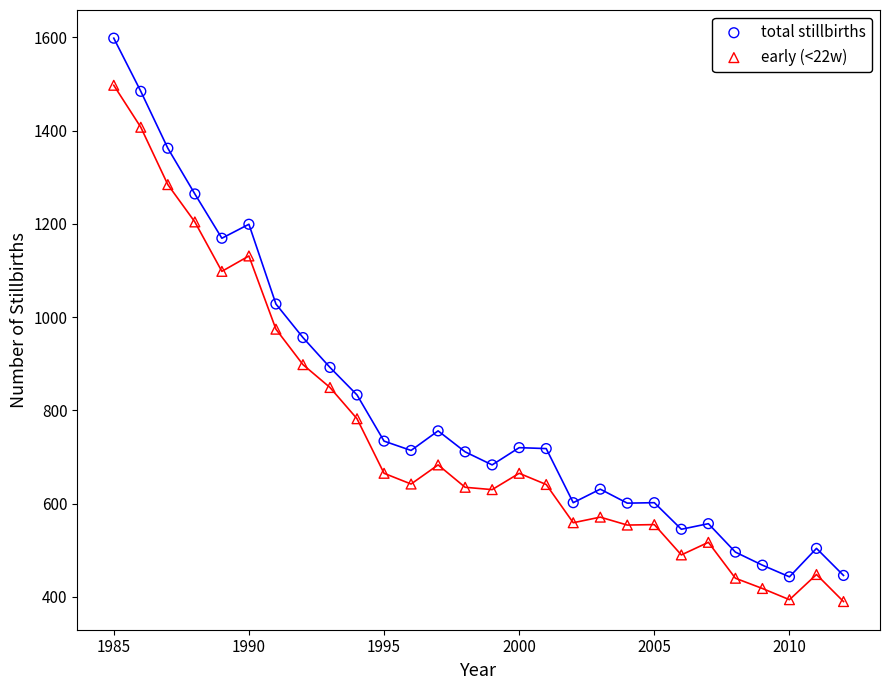

Across all data points, what is the range of Y values (max minus min)?

1208